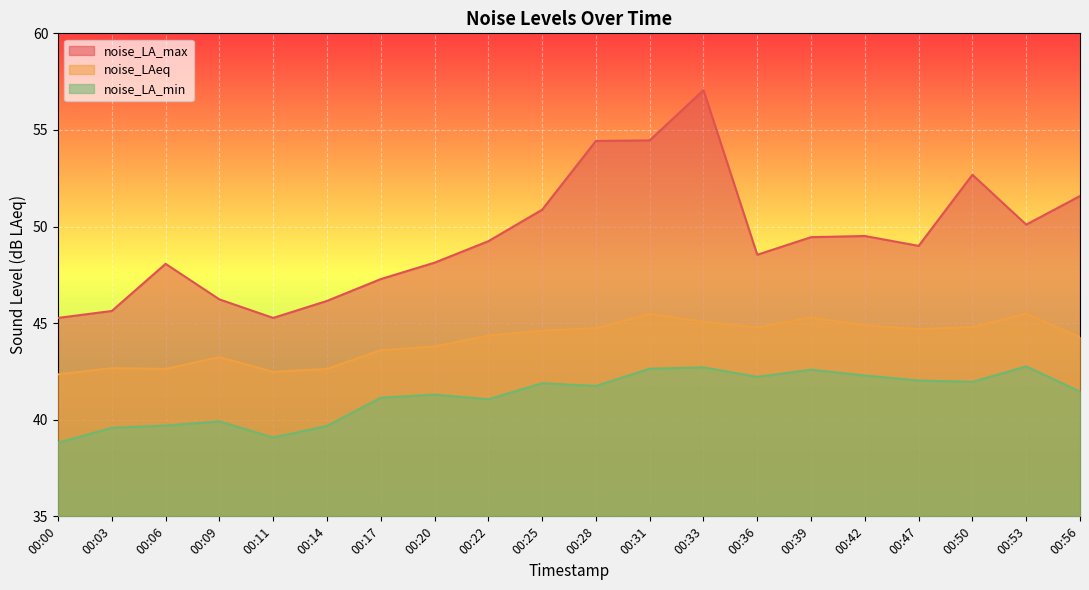

What is the value of the noise_LAeq point at the 14th from the left?

44.8